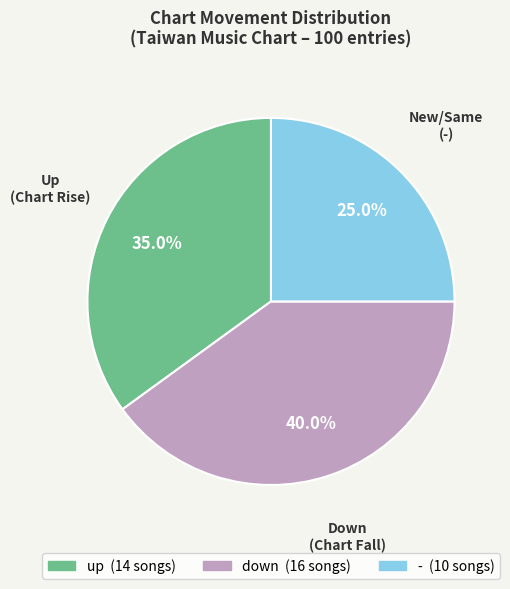

Is there any slice that represents more than half of the pie?

No